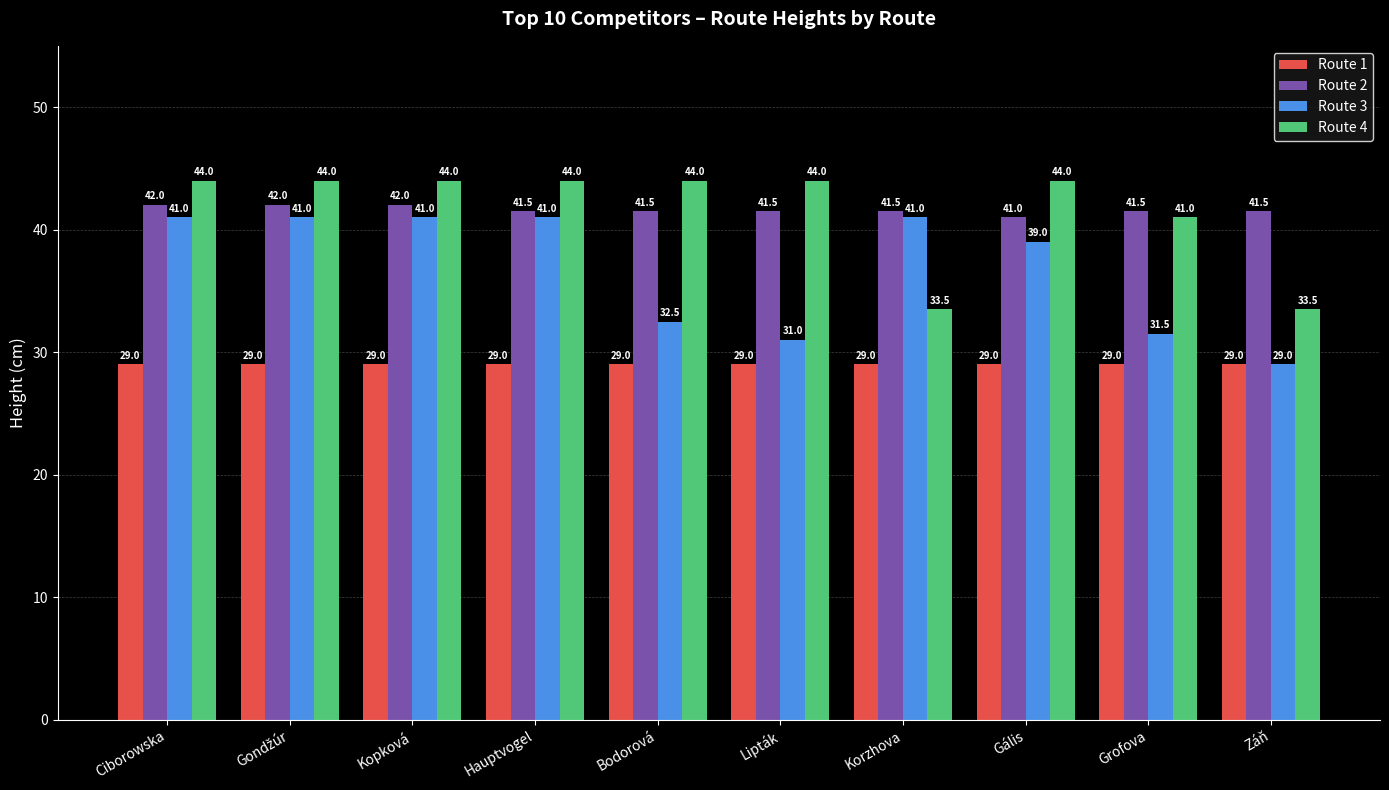

Which series has the widest spread of values?

Route 3